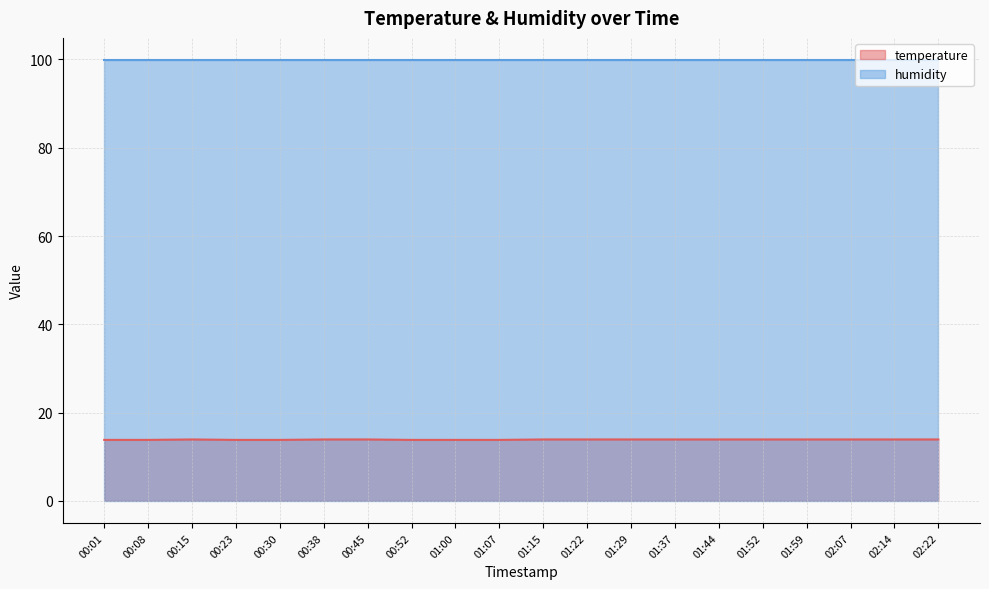

What position from the right is 00:15?

18